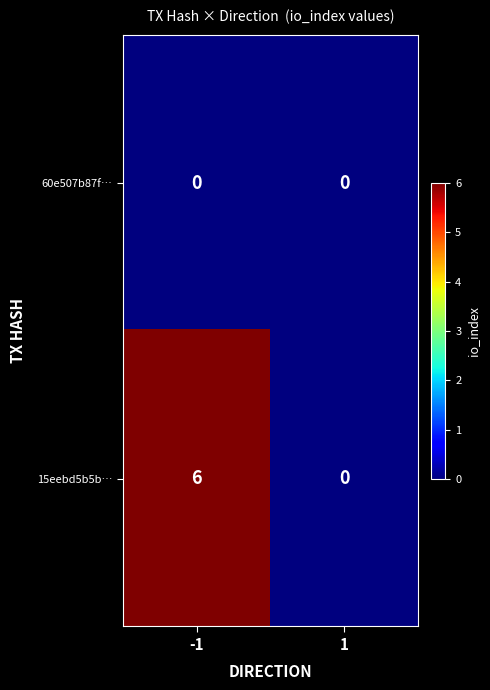

How many distinct data groups are displayed?

2